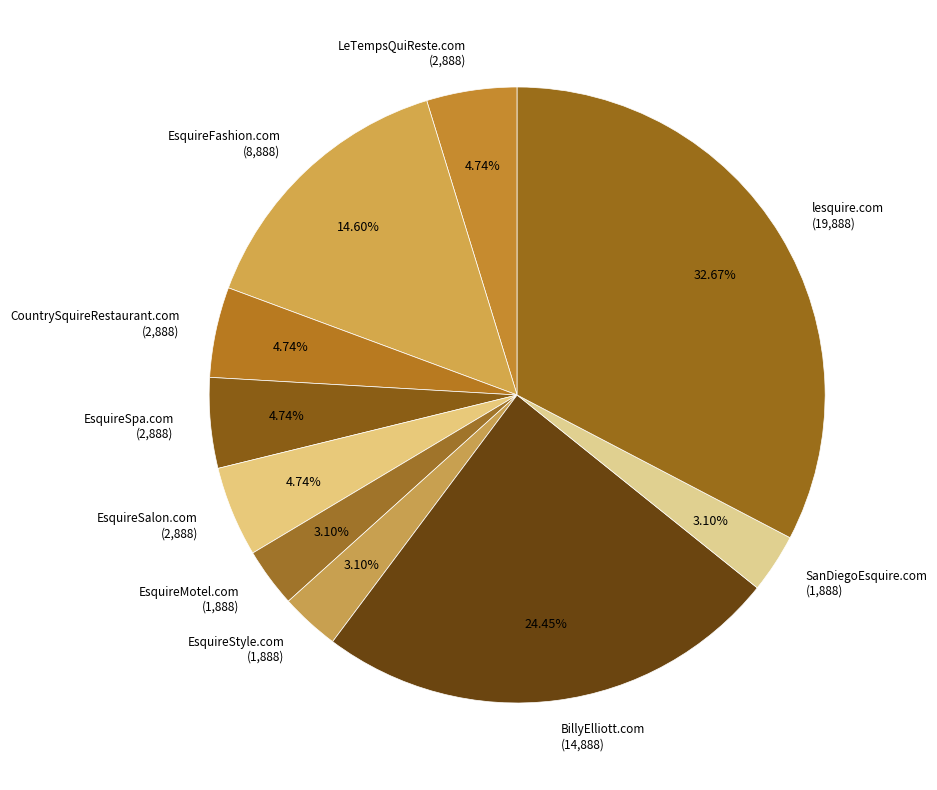

How much of the chart is everything except CountrySquireRestaurant.com?

95.3%